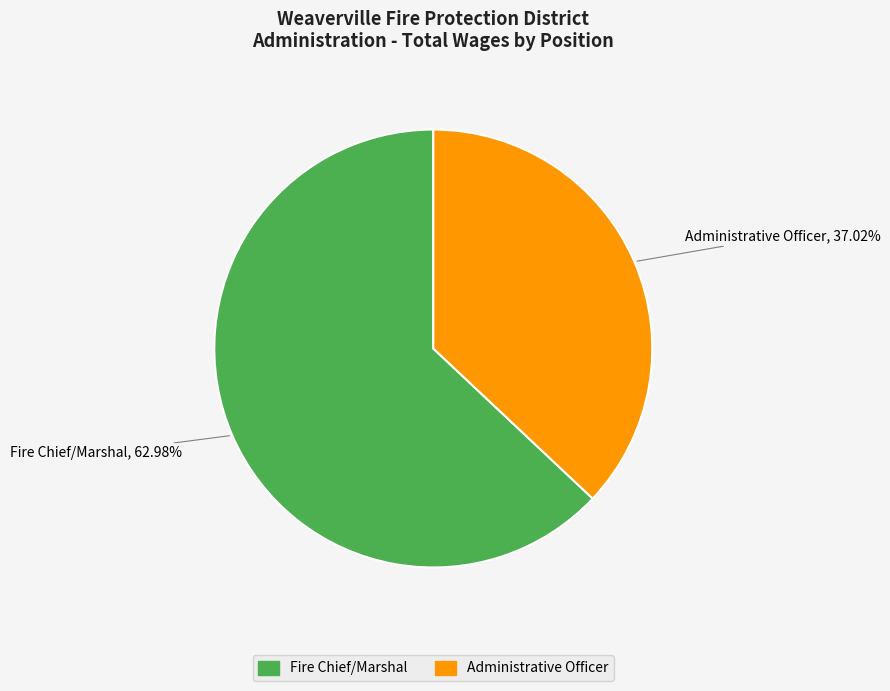

Which slice is the largest?

Fire Chief/Marshal